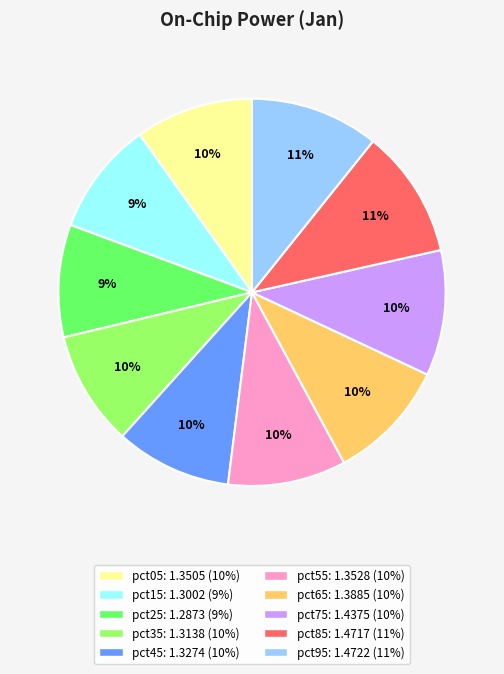

Is the sum of pct55 and pct35 greater than half?

No